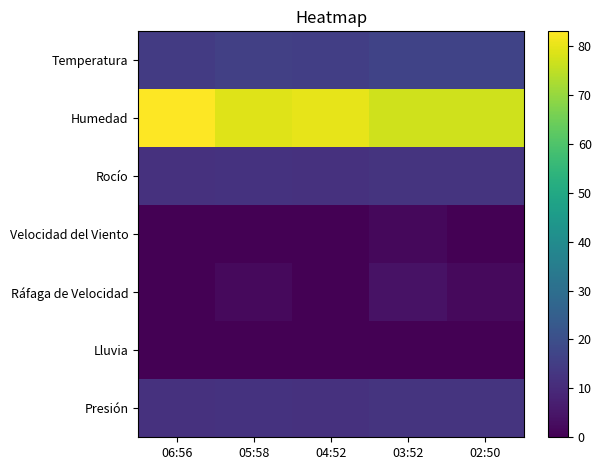

Which series has the widest spread of values?

Humedad